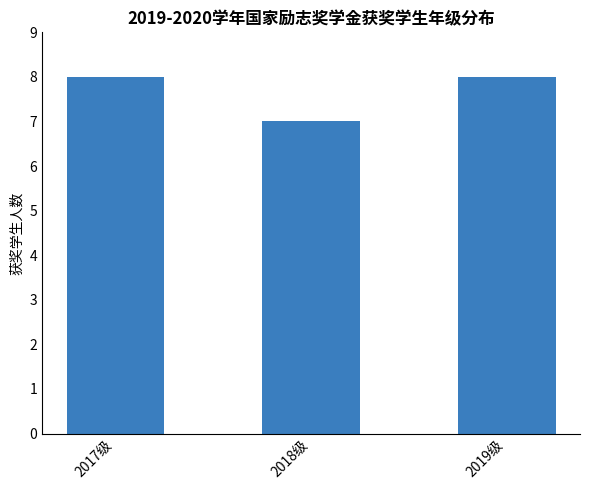

Does the chart contain any negative values?

No